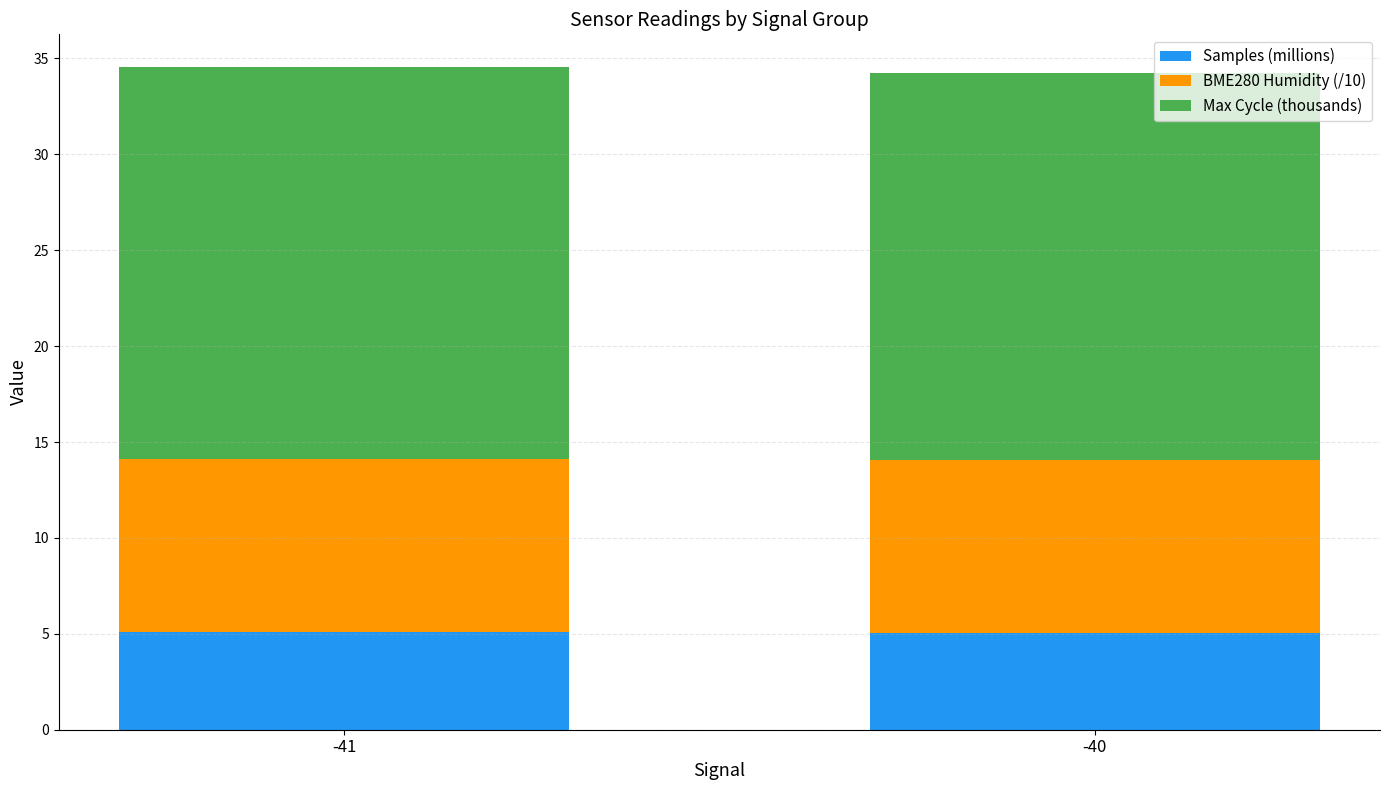

What is the maximum value for Samples (millions)?

5.1